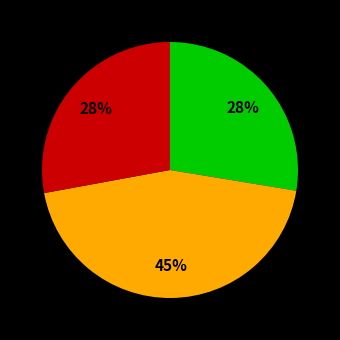

Does any single category account for the majority?

No